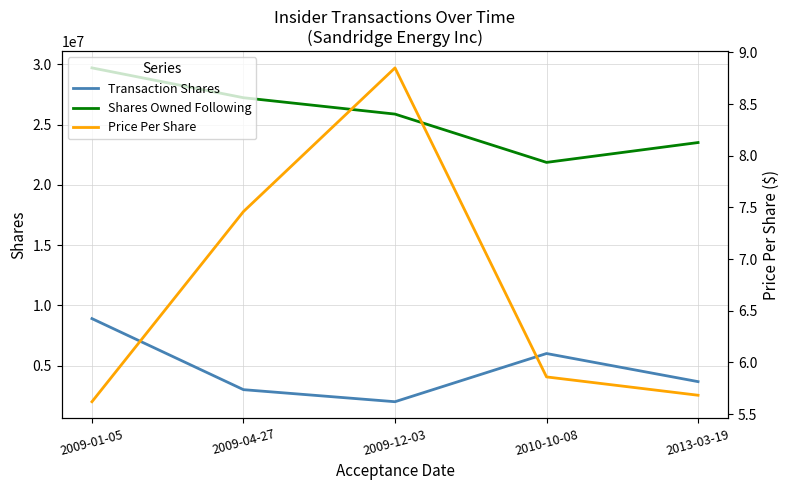

What are all the series names shown in the legend?

Transaction Shares, Shares Owned Following, Price Per Share